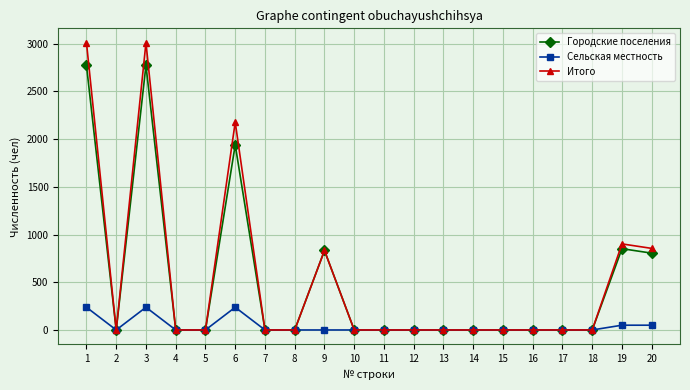

Reading right to left, transcribe all the data shown in this chart.

Городские поселения: 20=805	19=852	18=0	17=0	16=0	15=0	14=0	13=0	12=0	11=0	10=0	9=833	8=0	7=0	6=1940	5=0	4=0	3=2773	2=0	1=2773
Сельская местность: 20=50	19=50	18=0	17=0	16=0	15=0	14=0	13=0	12=0	11=0	10=0	9=0	8=0	7=0	6=238	5=0	4=0	3=238	2=0	1=238
Итого: 20=855	19=902	18=0	17=0	16=0	15=0	14=0	13=0	12=0	11=0	10=0	9=833	8=0	7=0	6=2178	5=0	4=0	3=3011	2=0	1=3011